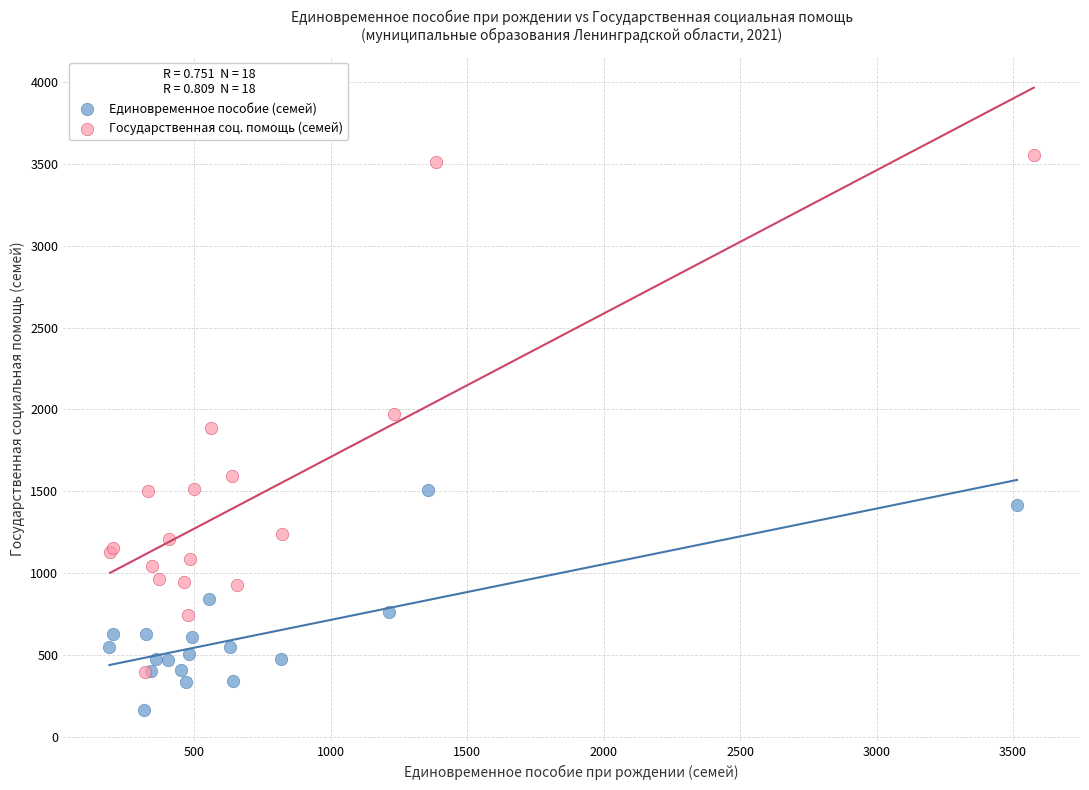

Which series contains the highest Y value?

Государственная соц. помощь (семей)